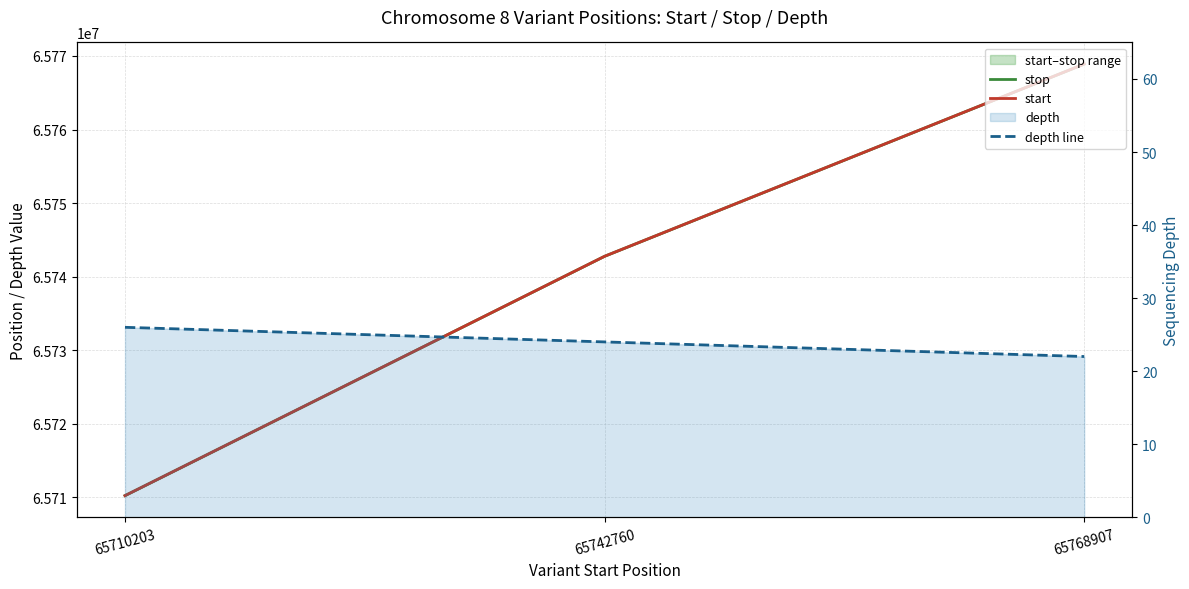

At which category is the sum across all series the highest?

65768907